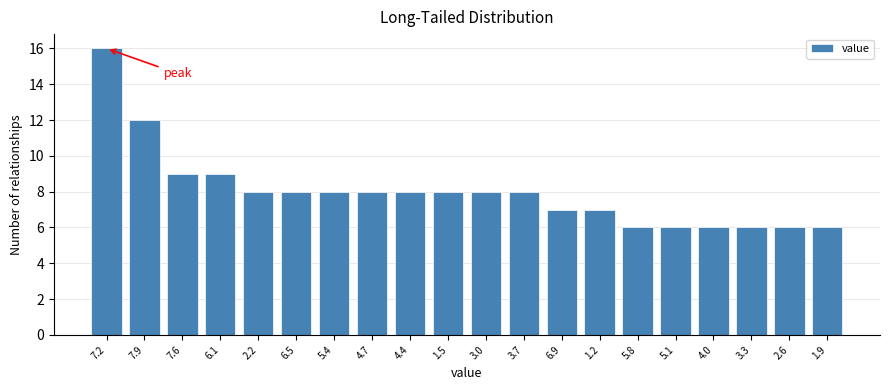

Reading left to right, list all the values displayed in this chart.

16	12	9	9	8	8	8	8	8	8	8	8	7	7	6	6	6	6	6	6